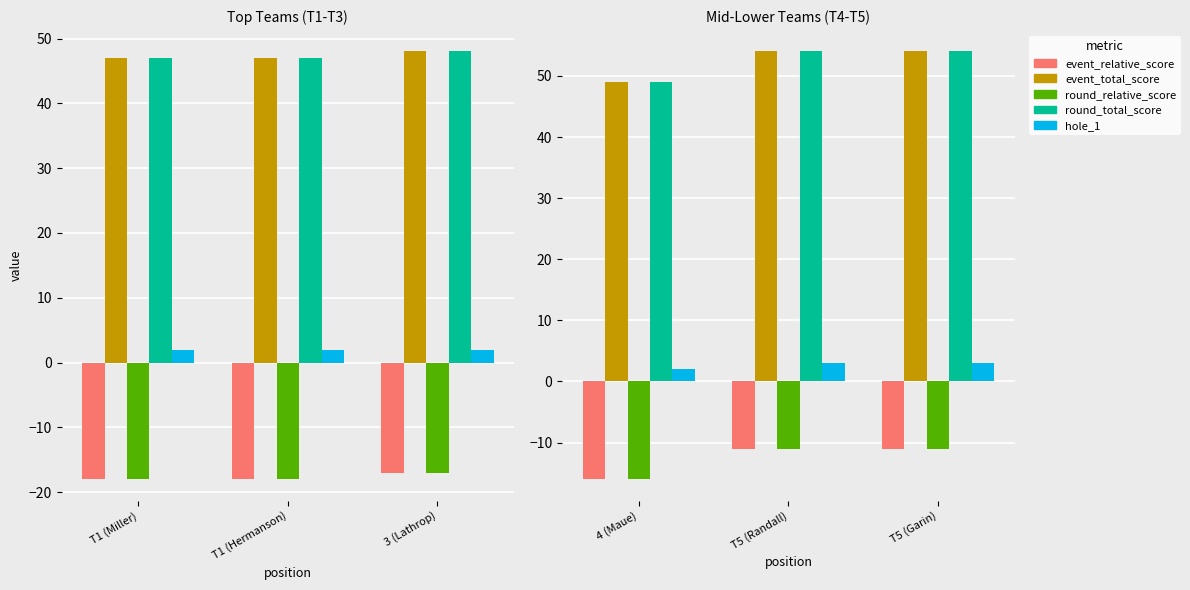

What is the maximum value for event_relative_score?

-11